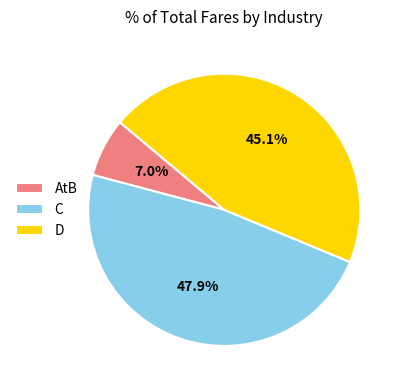

To the nearest percent, what is the average slice percentage?

33%